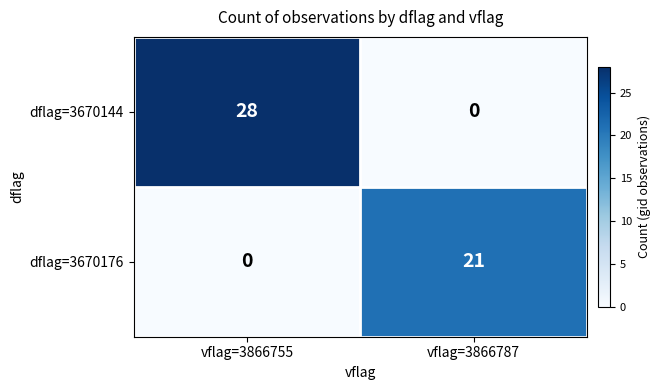

What is the difference between the maximum and minimum values in the dflag=3670144 series?

28